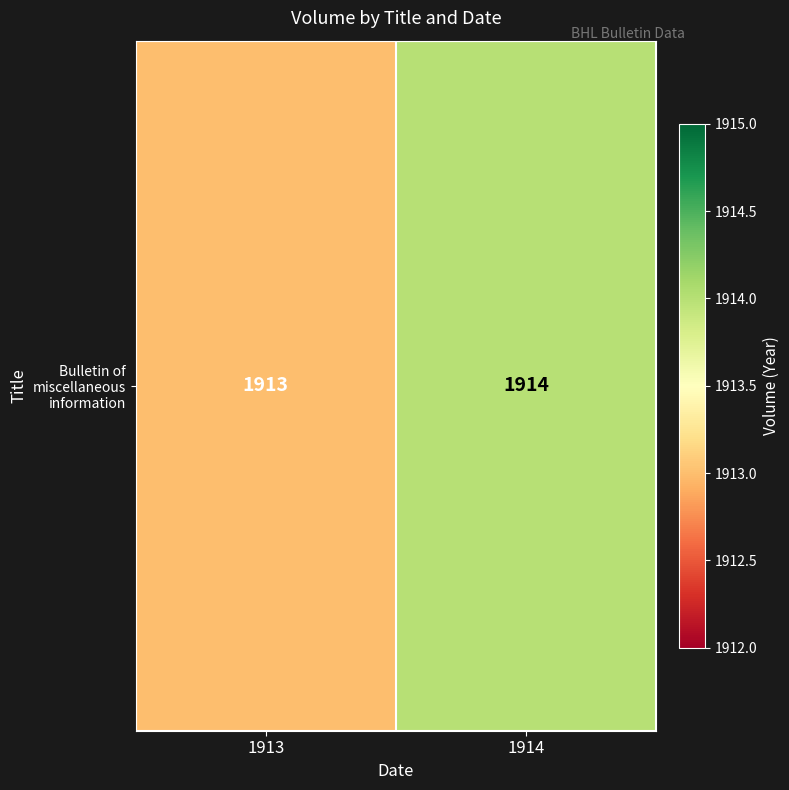

Rank the categories by value from lowest to highest.

1913, 1914